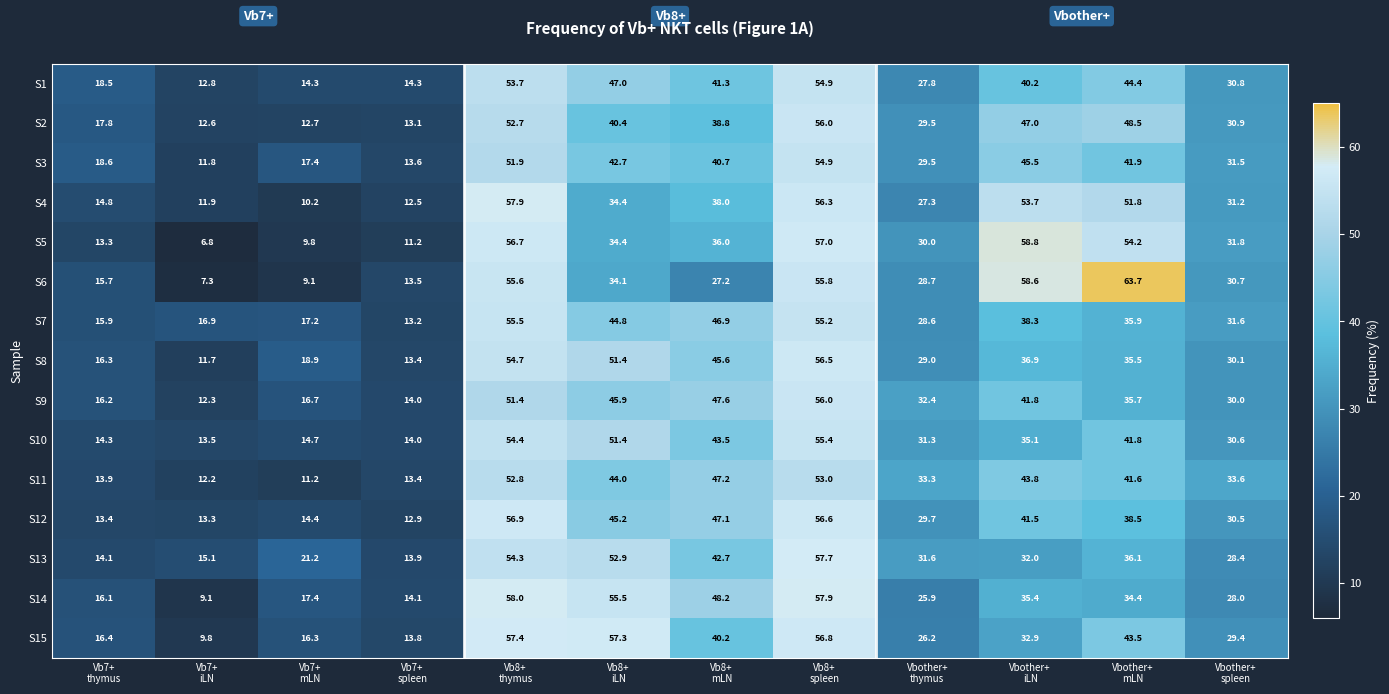

What is the average value of the S6 series?

33.3